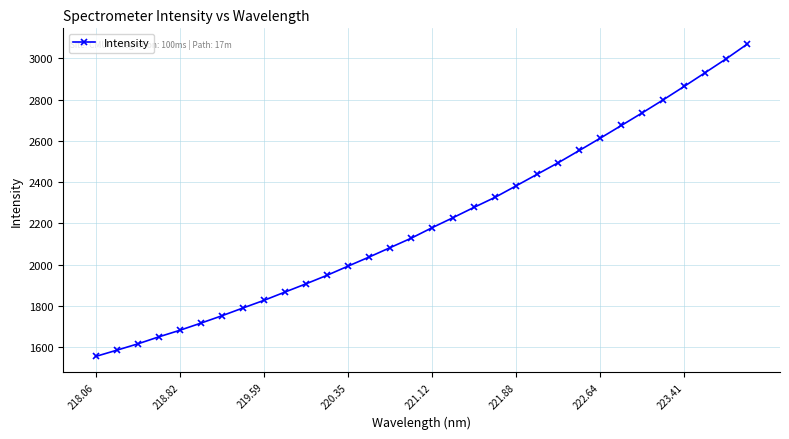

What is the value of the 12th point from the left?

1948.9